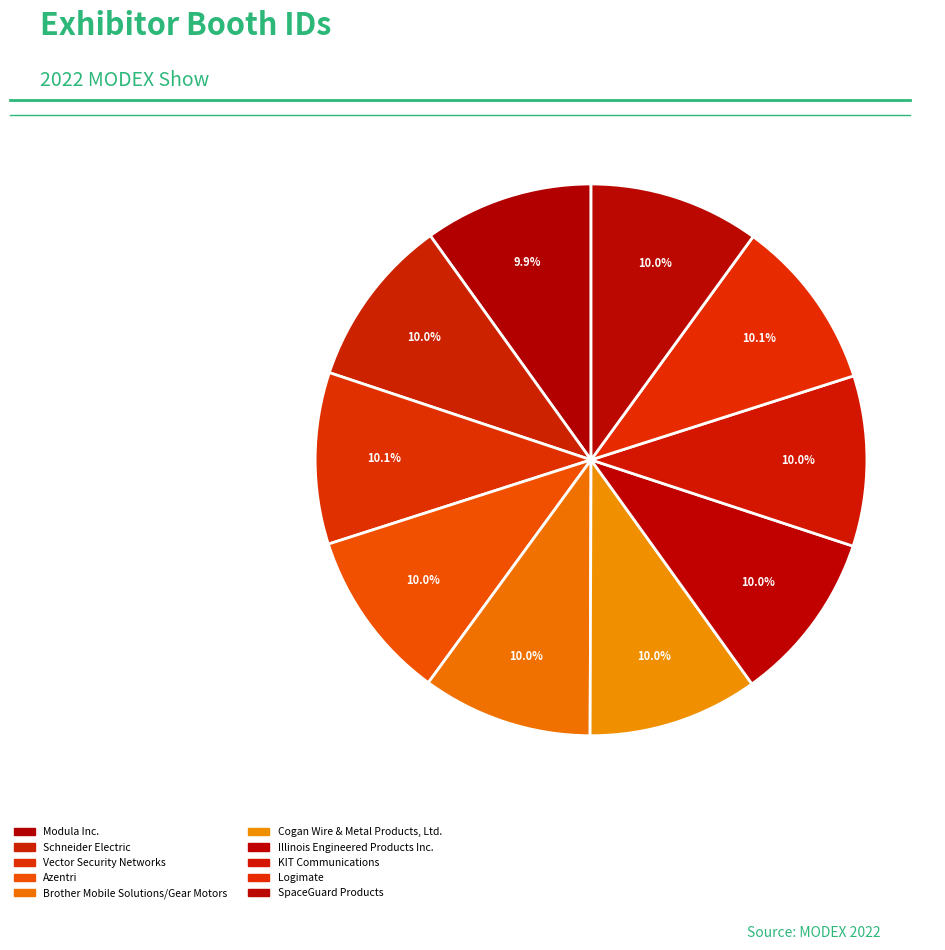

Which slice is the largest?

Logimate